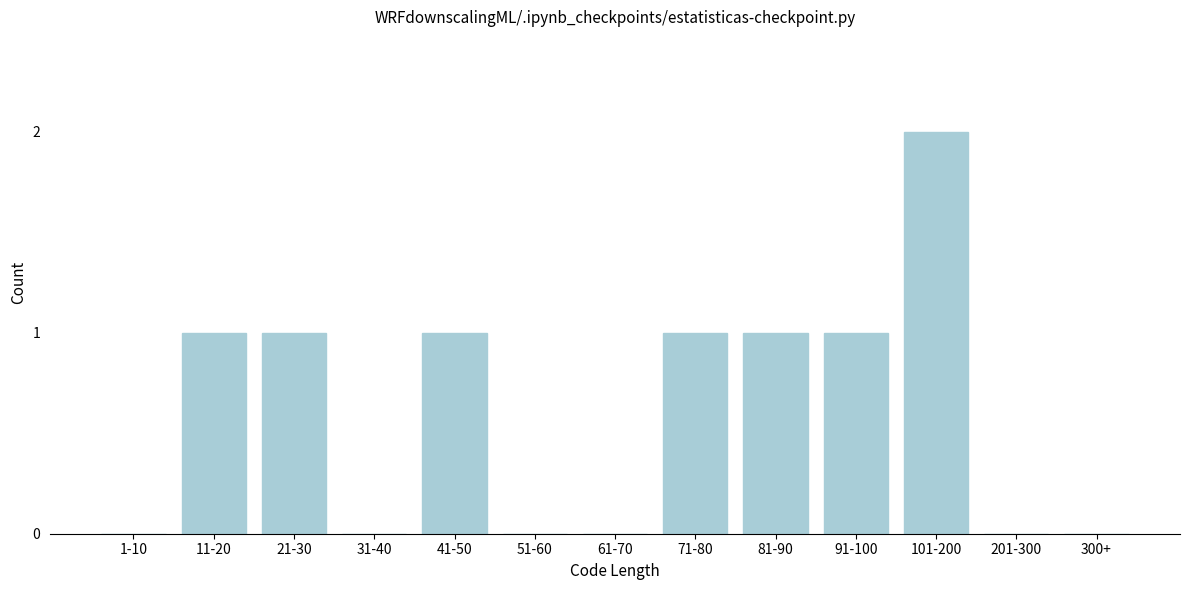

Reading left to right, transcribe all the data shown in this chart.

1-10=0	11-20=1	21-30=1	31-40=0	41-50=1	51-60=0	61-70=0	71-80=1	81-90=1	91-100=1	101-200=2	201-300=0	300+=0